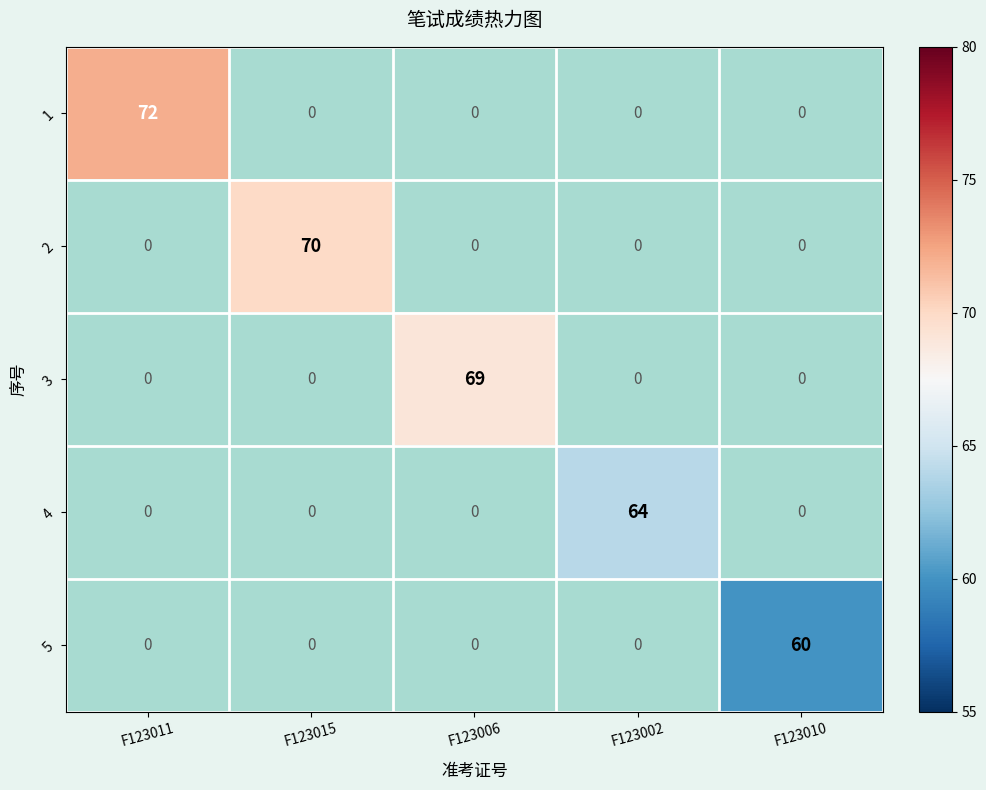

The 4 series shows 34.7 at F123002. True or false?

False